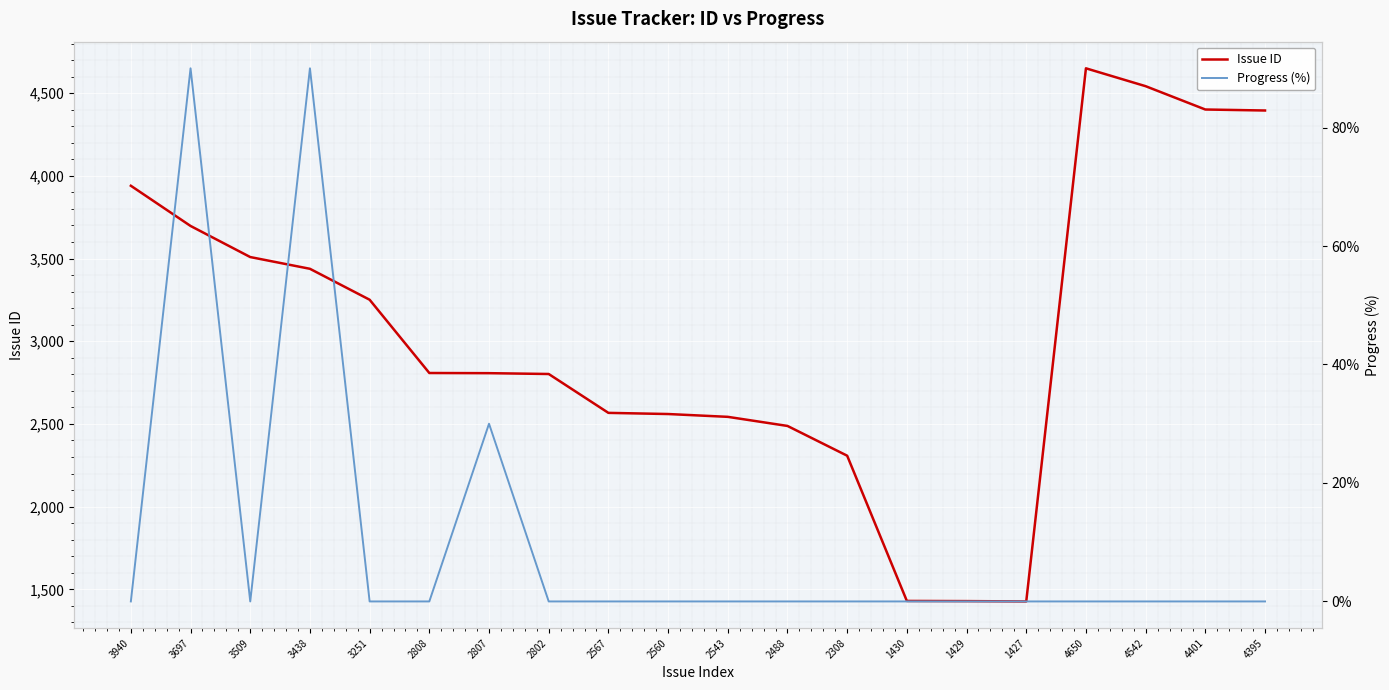

At which category is the sum across all series the highest?

4650